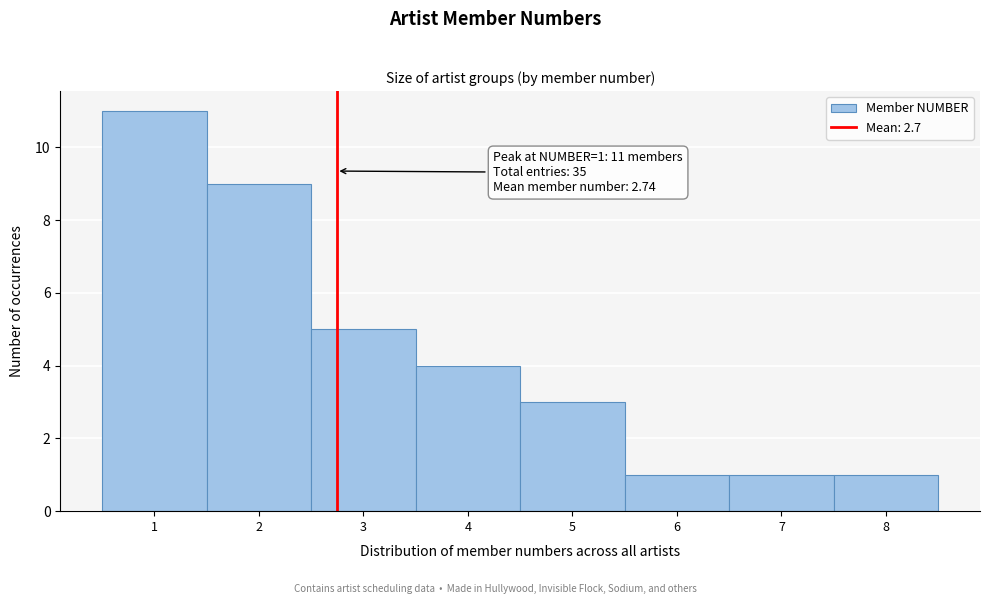

Which range on the x-axis has the tallest bar?

0.5 to 1.5